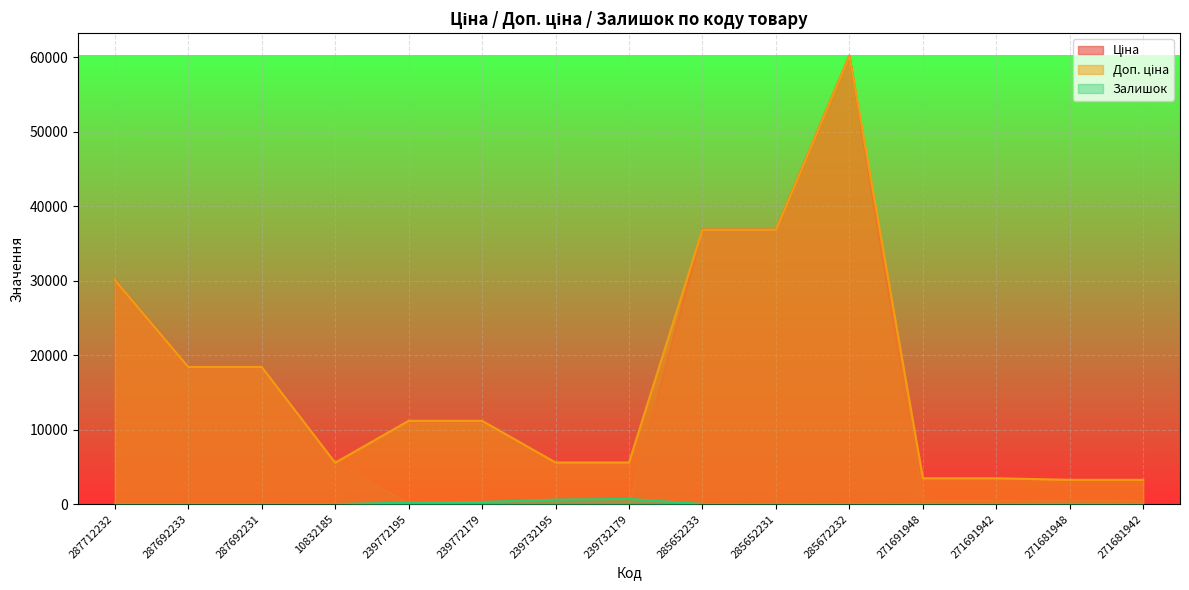

Reading left to right, extract all data points from this chart.

Ціна: 287712232=30102.8	287692233=18420.9	287692231=18420.9	10832185=5560.3	239772195=111.8	239772179=111.8	239732195=55.9	239732179=55.9	285652233=36841.8	285652231=36841.8	285672232=60205.6	271691948=434.3	271691942=434.3	271681948=408.2	271681942=408.2
Доп. ціна: 287712232=30102.8	287692233=18420.9	287692231=18420.9	10832185=5560.3	239772195=11182.0	239772179=11182.0	239732195=5591.0	239732179=5591.0	285652233=36841.8	285652231=36841.8	285672232=60205.6	271691948=3474.1	271691942=3474.1	271681948=3265.8	271681942=3265.8
Залишок: 287712232=0.0	287692233=0.0	287692231=0.0	10832185=6.0	239772195=218.0	239772179=290.0	239732195=606.0	239732179=702.0	285652233=14.0	285652231=23.0	285672232=16.0	271691948=22.0	271691942=13.0	271681948=30.0	271681942=10.0